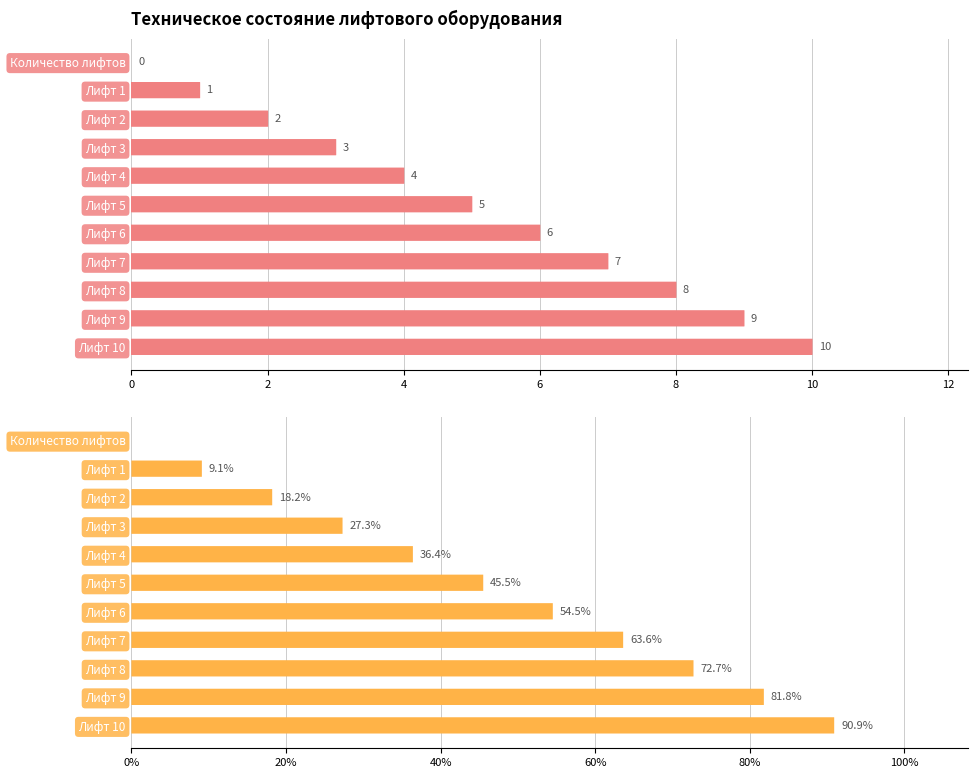

What is the value of the Доля лифтов (%) bar at the 7th from the left?

54.5